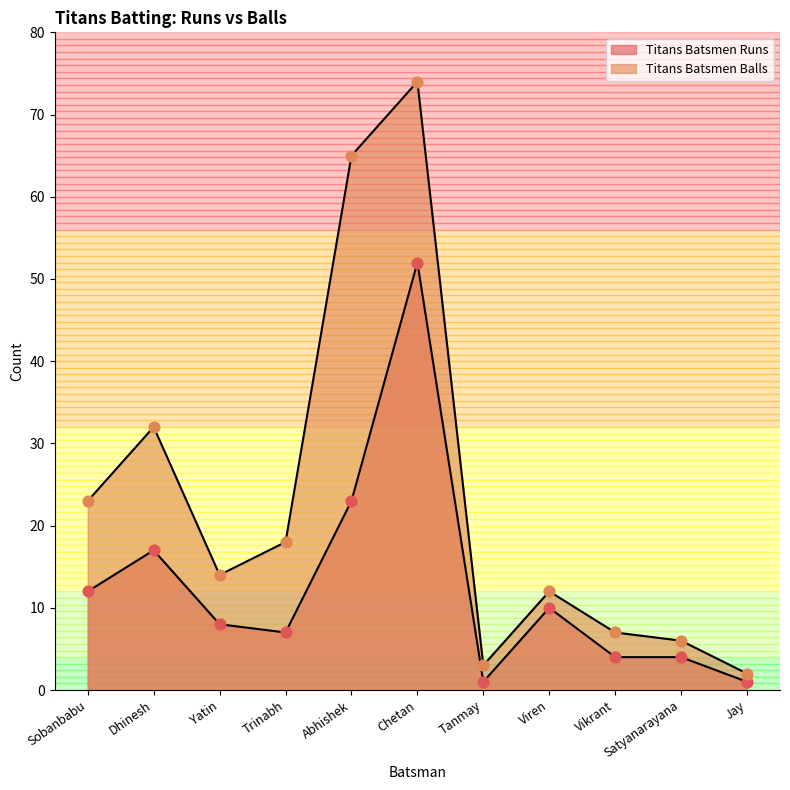

At how many categories does at least one series exceed 58?

2